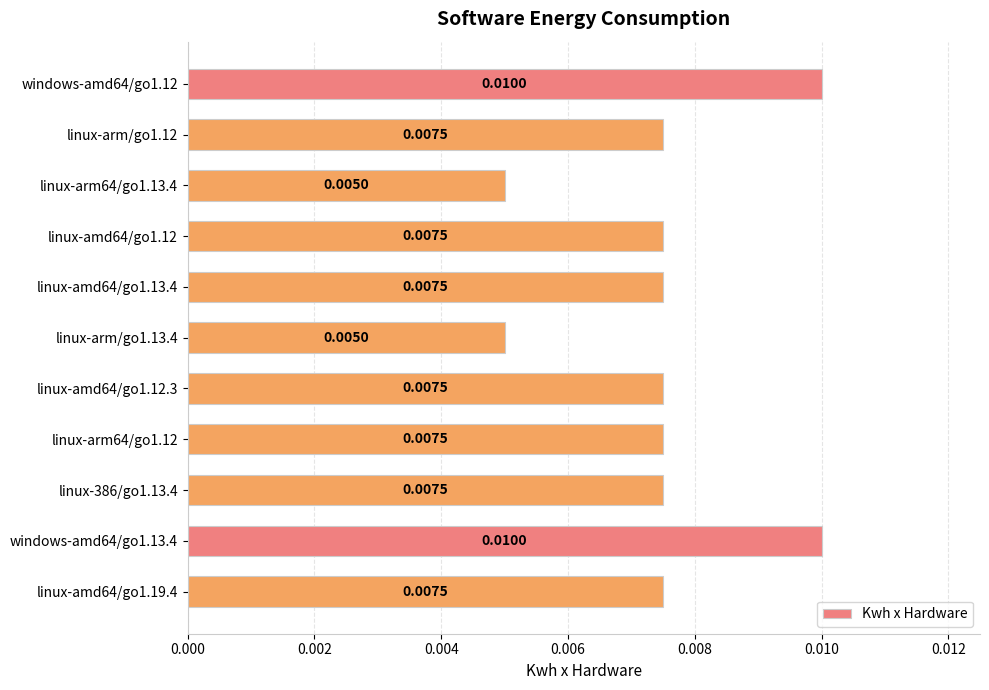

Between windows-amd64/go1.12 and linux-386/go1.13.4, which is larger?

windows-amd64/go1.12